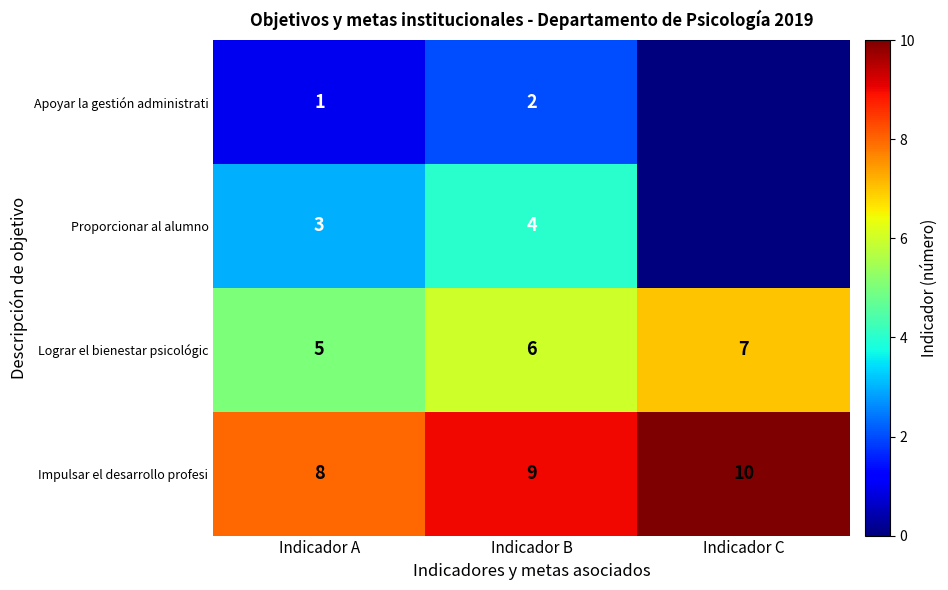

What is the average value of the Lograr el bienestar psicológic series?

6